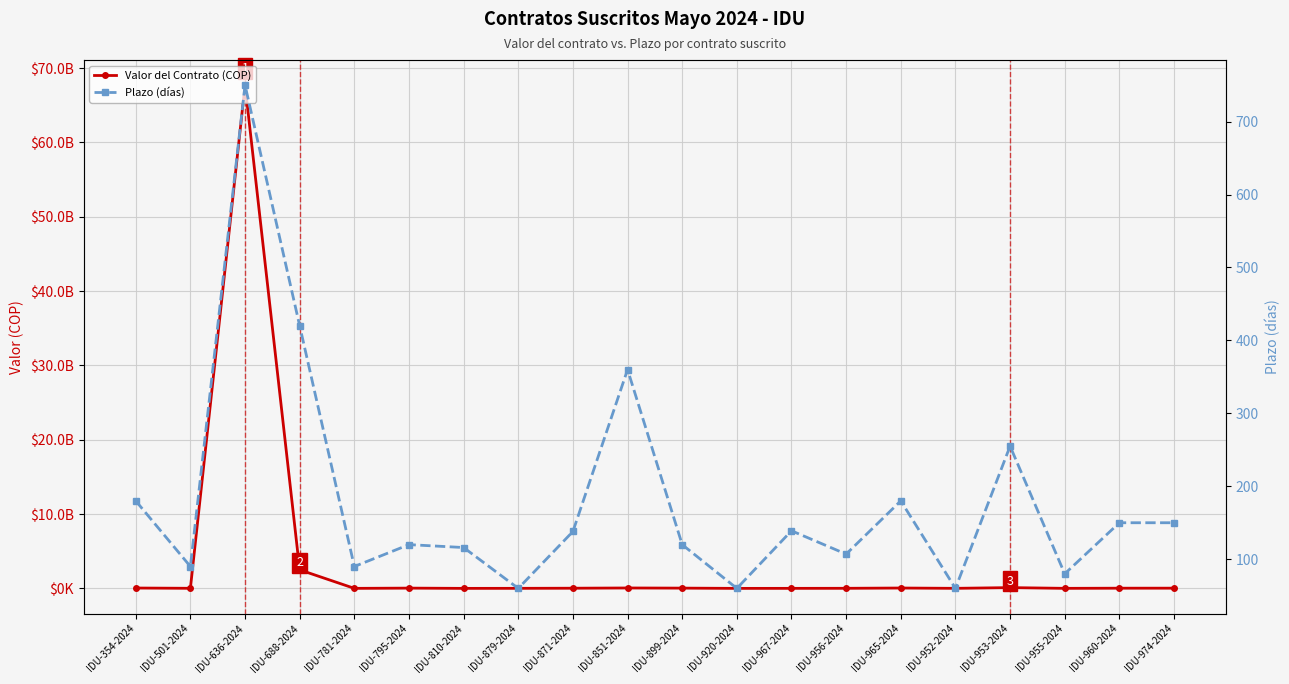

How many lines are shown in the chart?

2